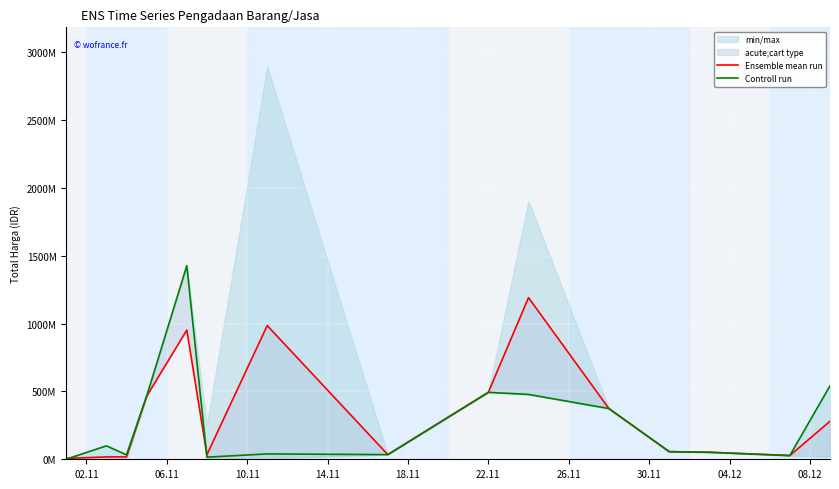

How many intersections are there between Controll run and Ensemble mean run?

2